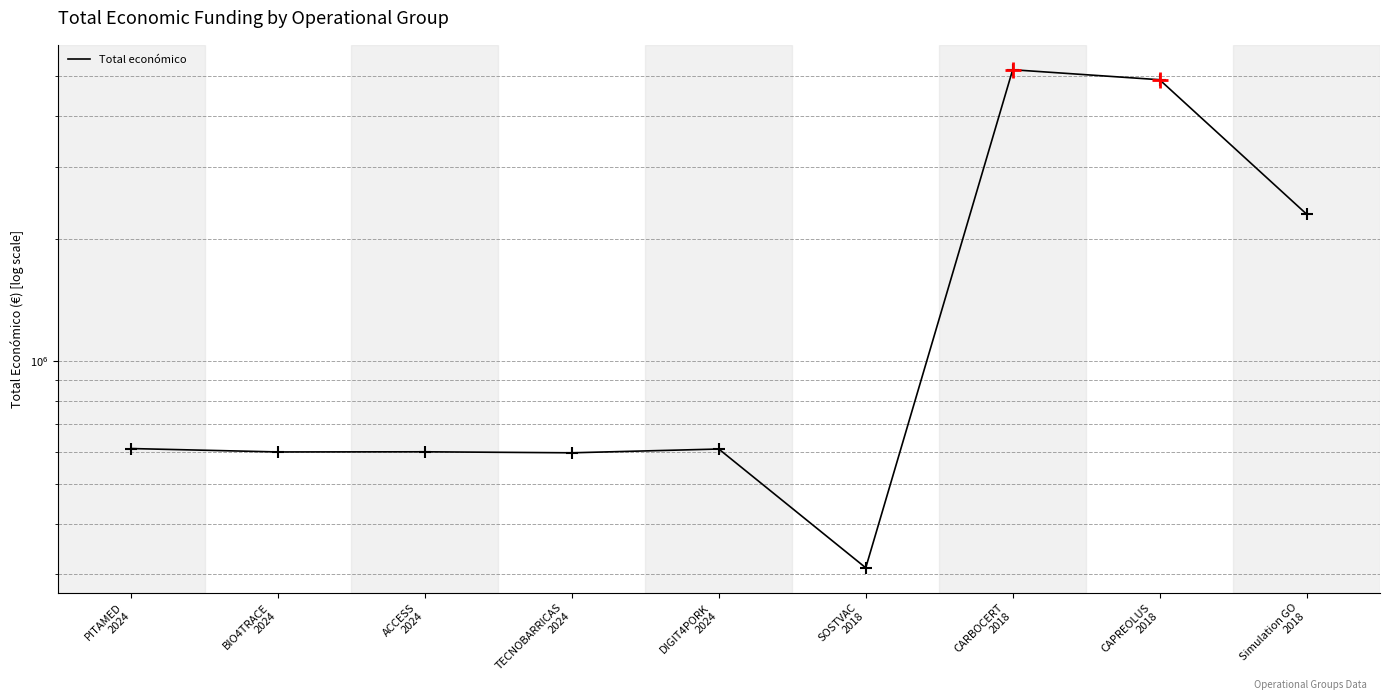

What is the ratio of the value at TECNOBARRICAS
2024 to the value at DIGIT4PORK
2024?

1.0